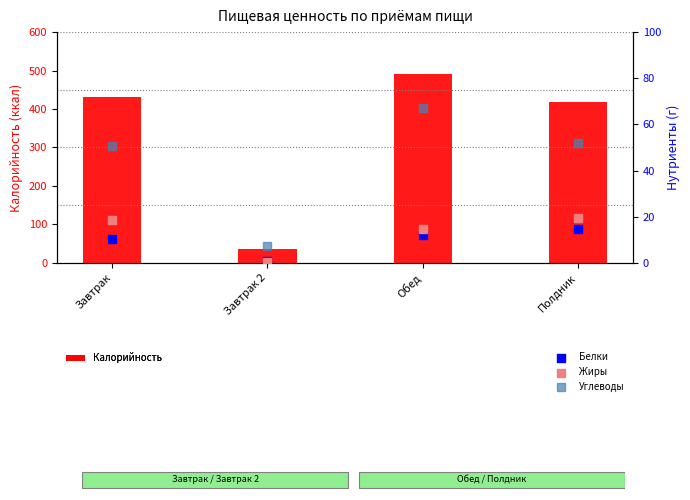

At which category is the sum across all series the highest?

Обед